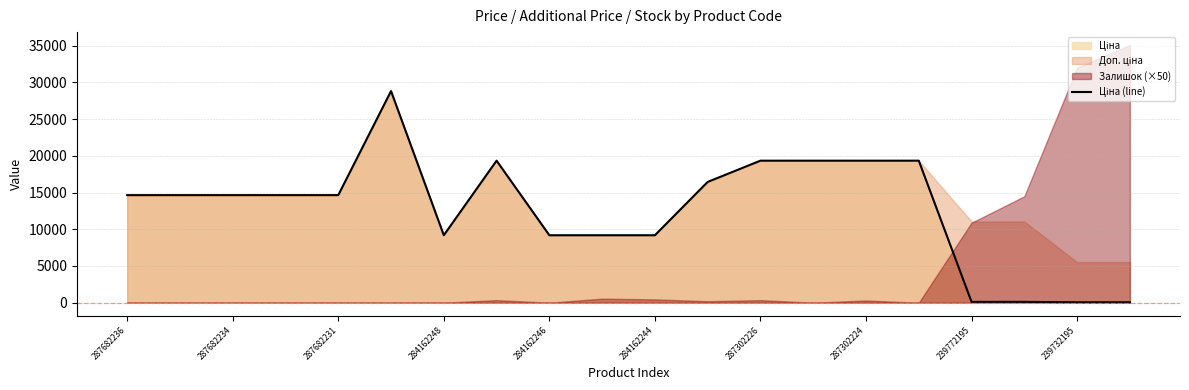

What is the change in value from 284162244 to 239772195?

-9074.6